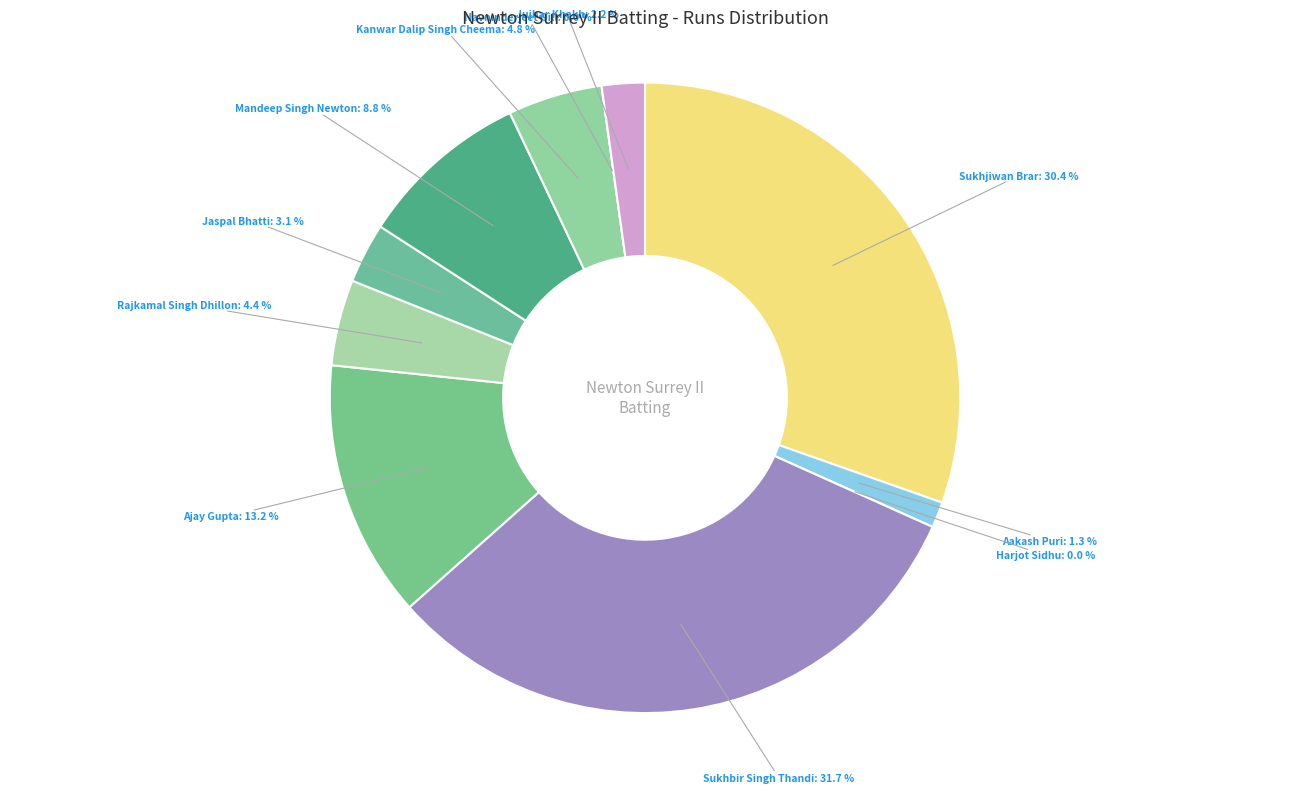

To the nearest percent, what is the average slice percentage?

9%